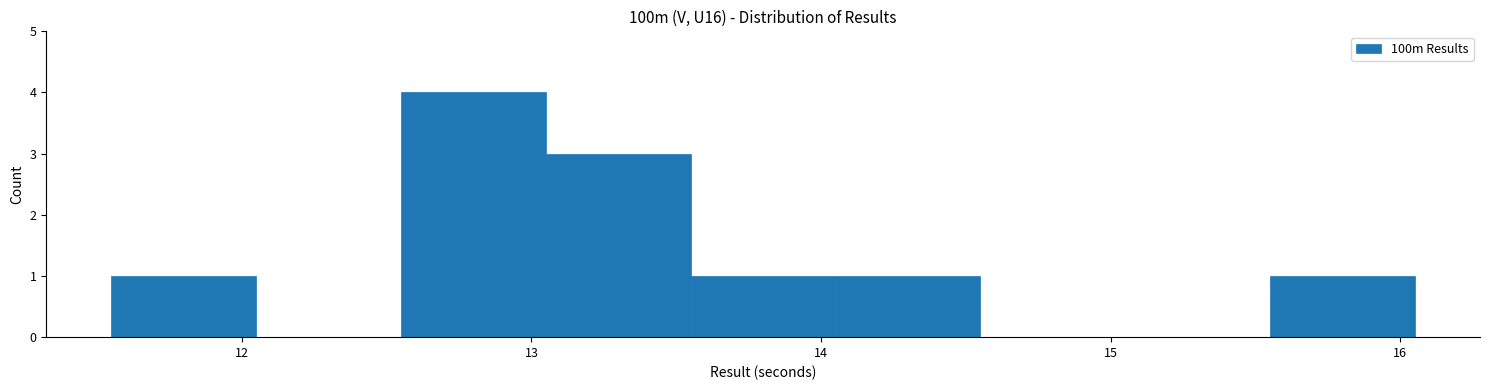

Over which range of the x-axis is the bar tallest?

12.55 to 13.05